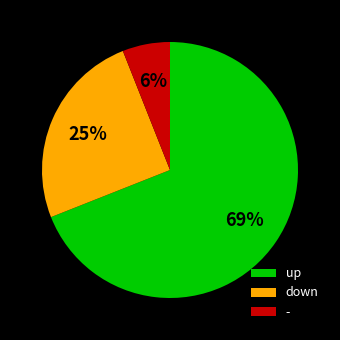

Rank the categories by value from highest to lowest.

up, down, -